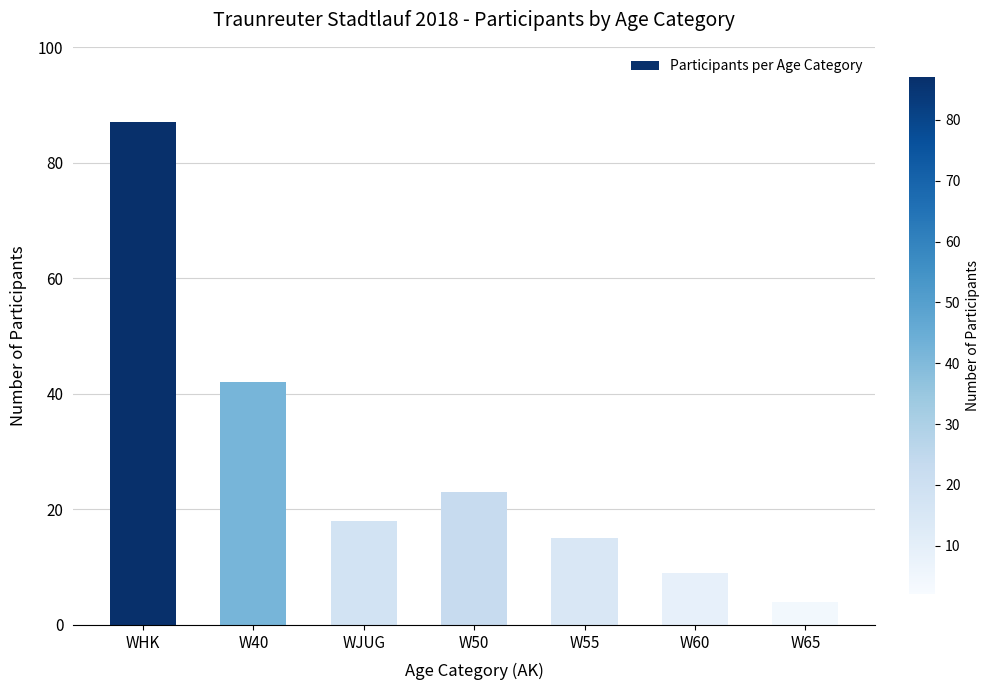

Reading right to left, what are all the values shown in this chart?

W65=4	W60=9	W55=15	W50=23	WJUG=18	W40=42	WHK=87